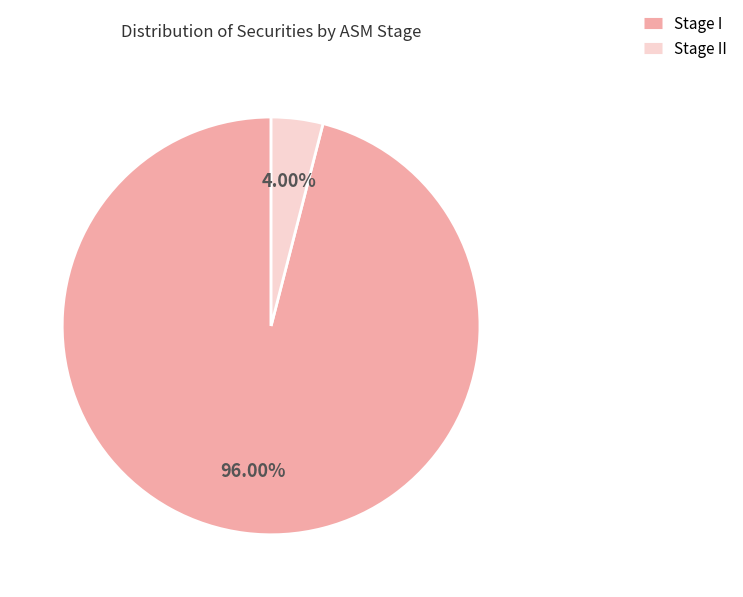

Is there any slice that represents more than half of the pie?

Yes